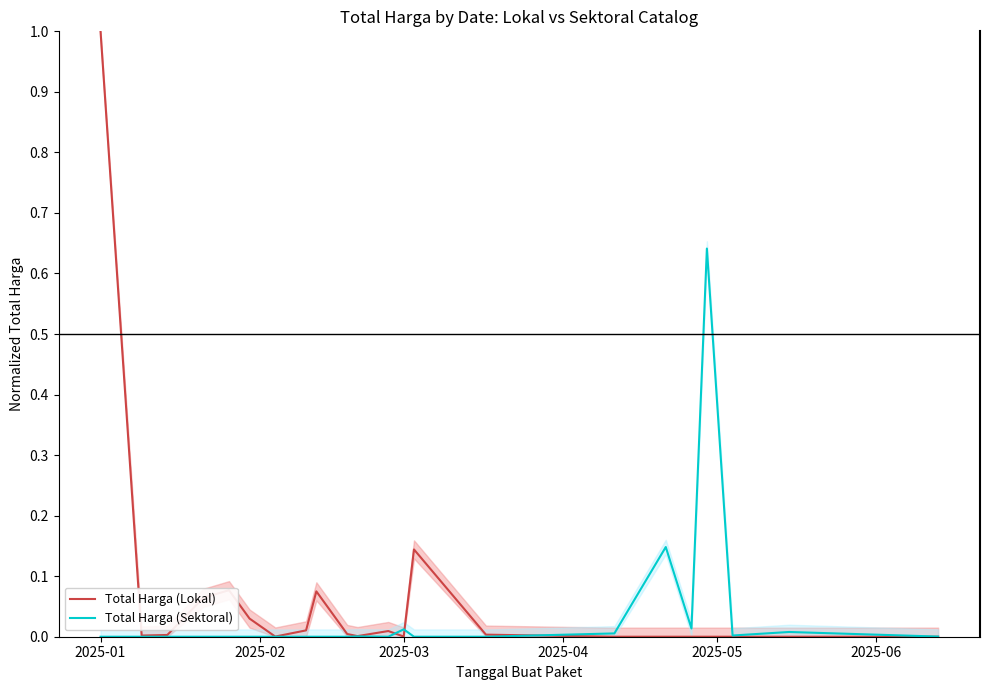

The value of Total Harga (Lokal) at 2025-03 is 0.0. True or false?

True